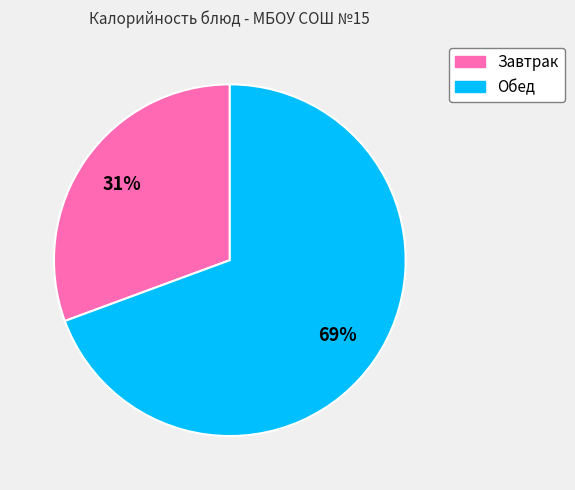

Does any single category account for the majority?

Yes